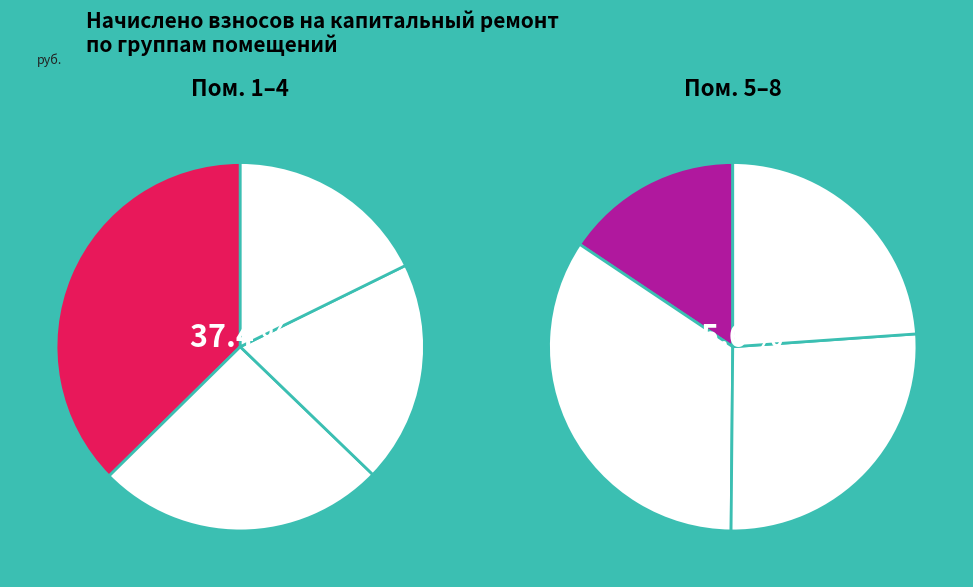

What percentage is NOT represented by 6?

85.4%